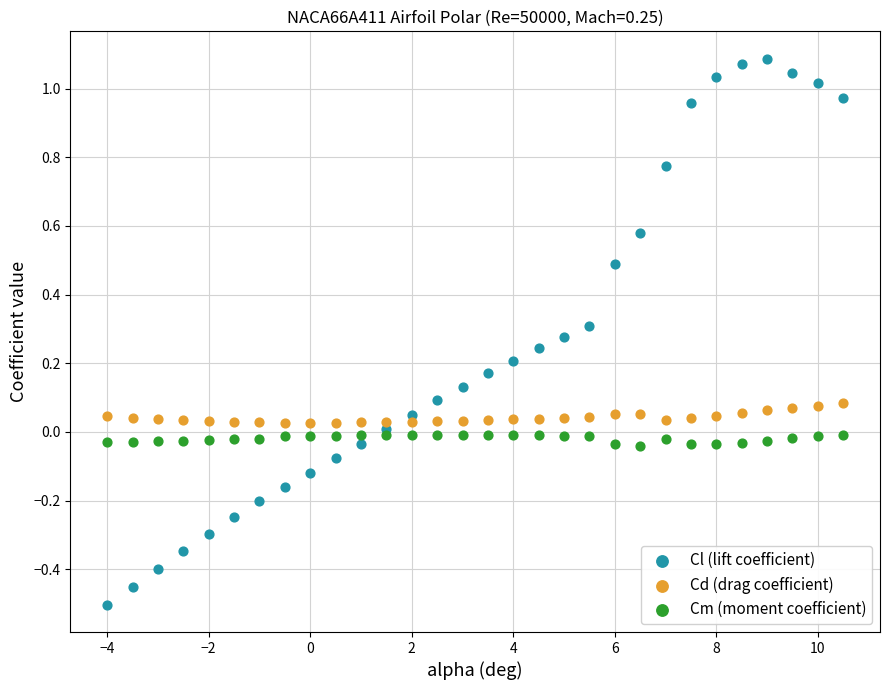

What are all the series names shown in the legend?

Cl (lift coefficient), Cd (drag coefficient), Cm (moment coefficient)